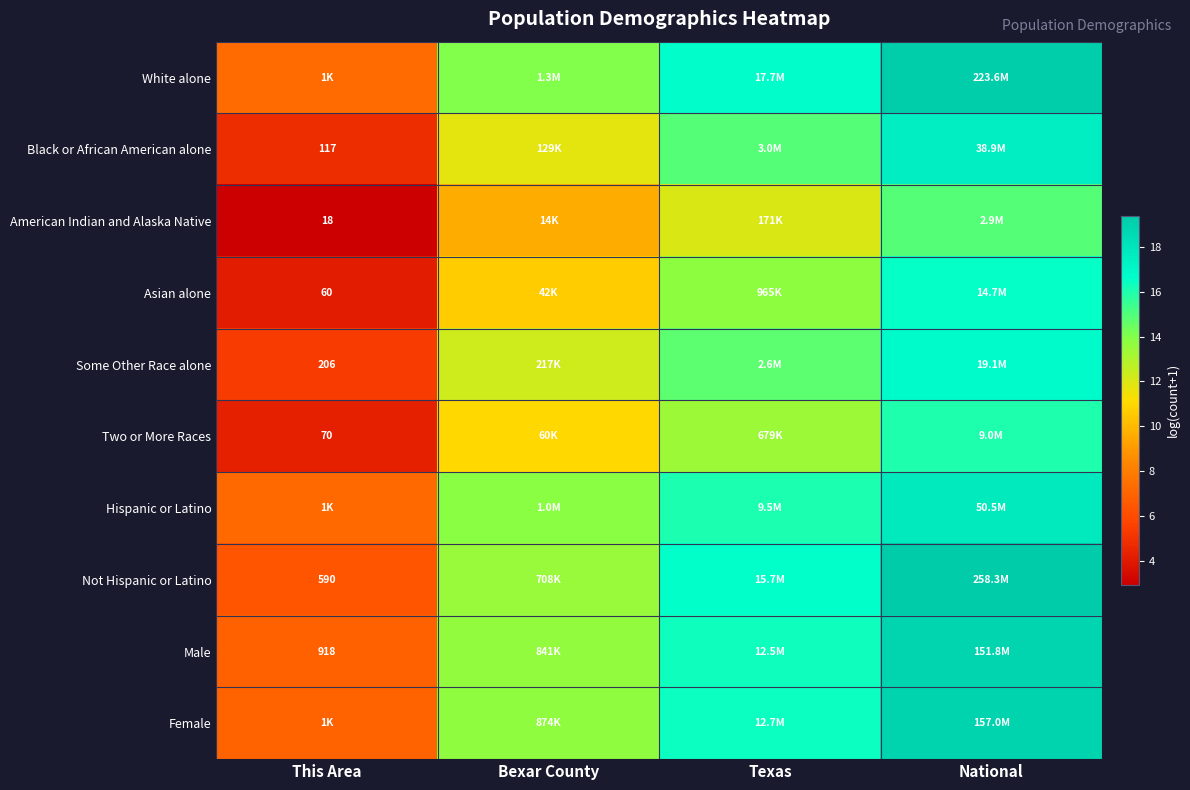

How many values in the White alone series are below 16?

2